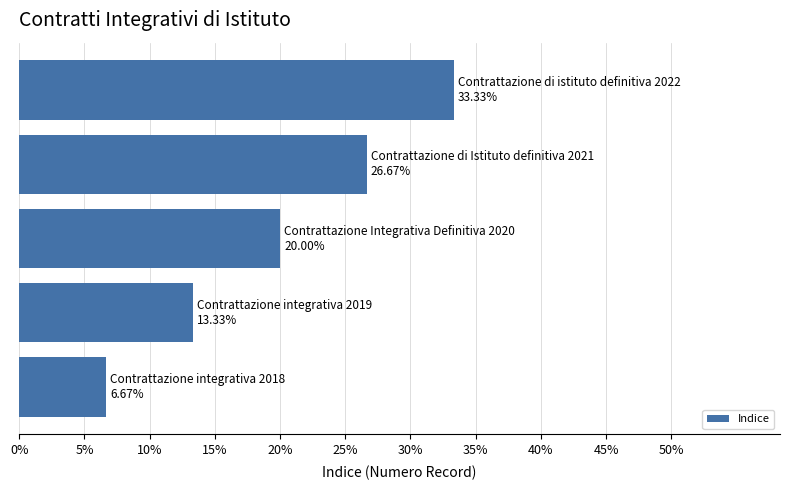

How many distinct data groups are displayed?

1